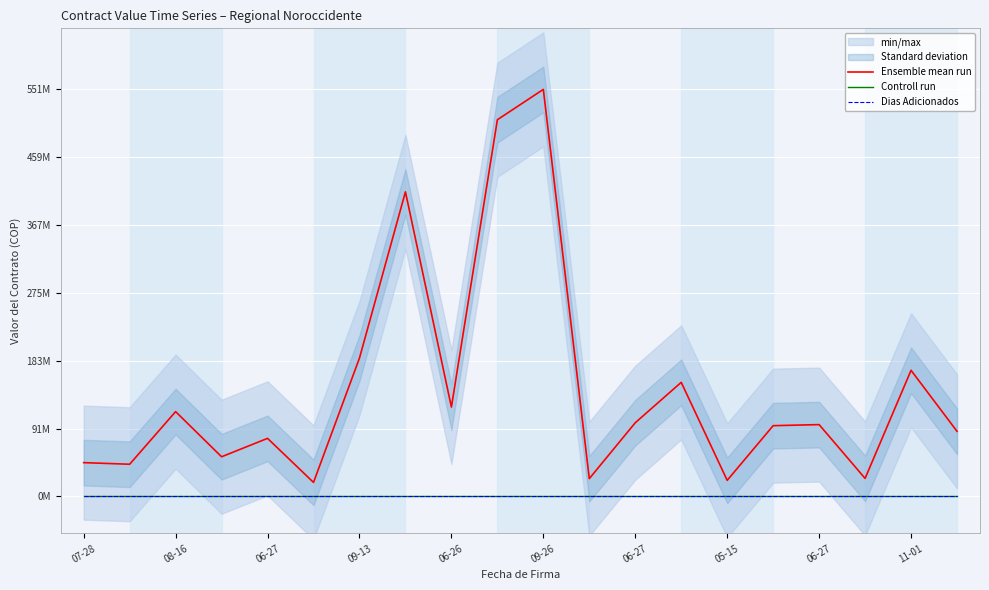

What are all the series names shown in the legend?

Ensemble mean run, Controll run, Dias Adicionados